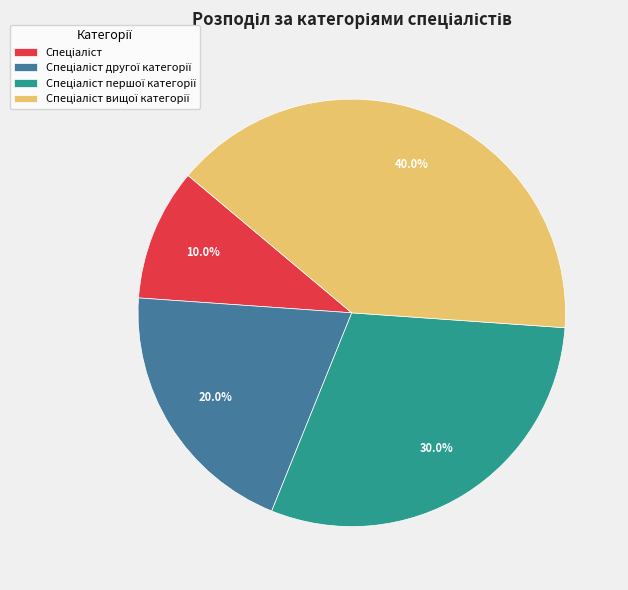

Is there a majority slice in this chart?

No